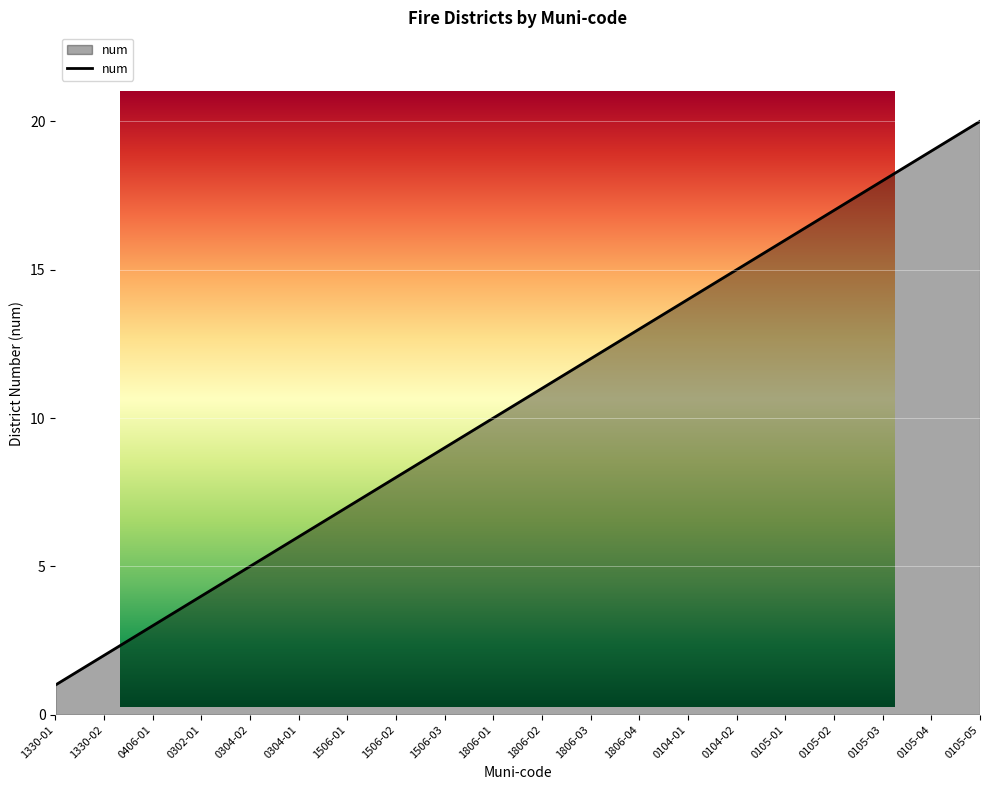

What position from the left is 1330-02?

2